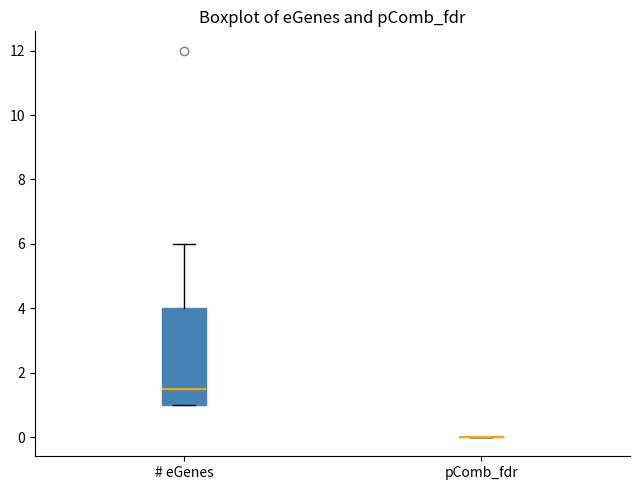

Reading left to right, transcribe this box plot: for each box, give where its median line is, the range the box spans, and where its two whiskers end, as read against the y-axis. The values are not printed on the chart, so give them approximately, as read against the axis.

# eGenes: median 1.6, box 1.0 to 4.0, whiskers 1.0 to 6.0
pComb_fdr: box collapsed to a line at 0.0, whiskers 0.0 to 0.0